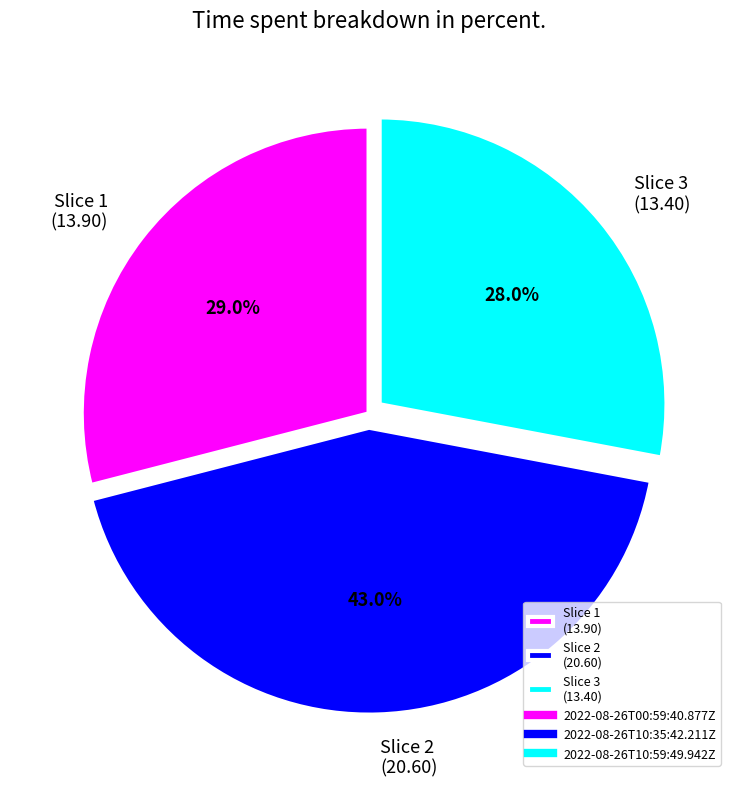

Between Slice 3 (13.40) and Slice 2 (20.60), which is larger?

Slice 2 (20.60)